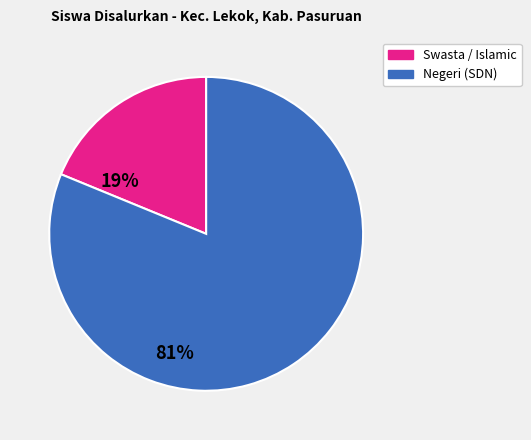

Does any single category account for the majority?

Yes